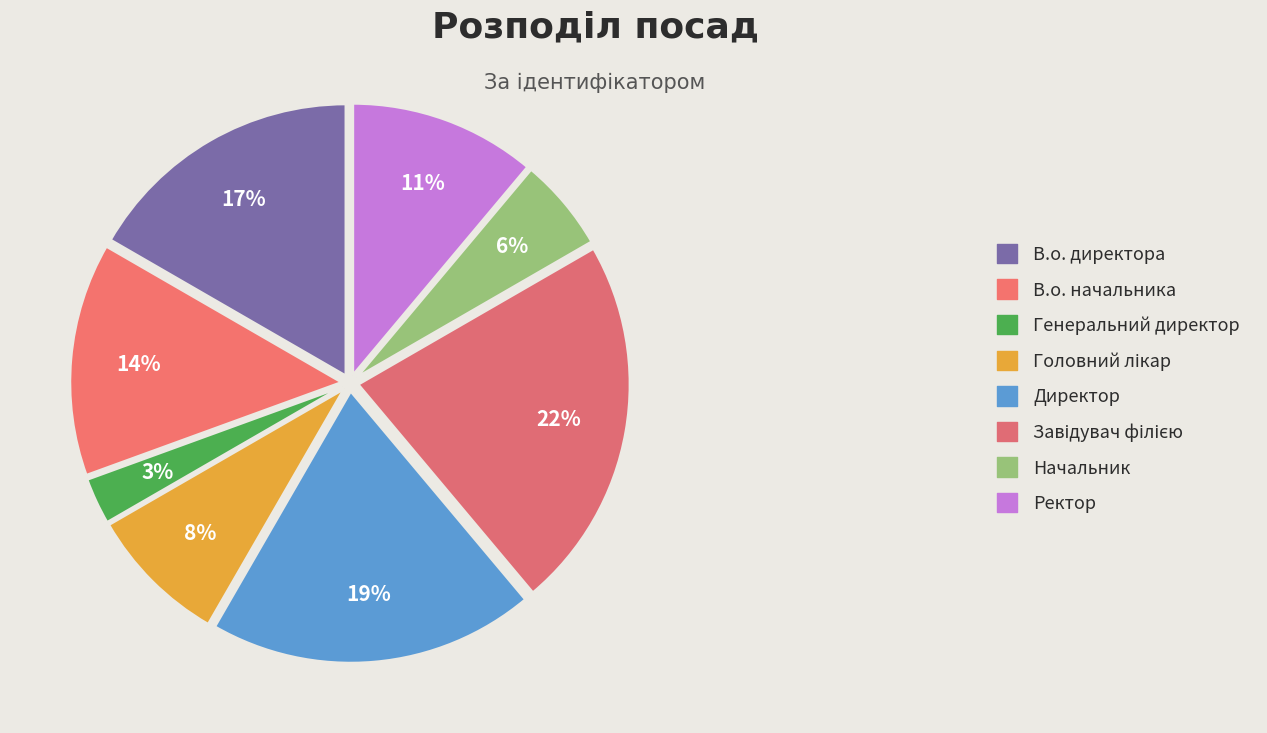

Which category has the biggest portion of the pie?

Завідувач філією